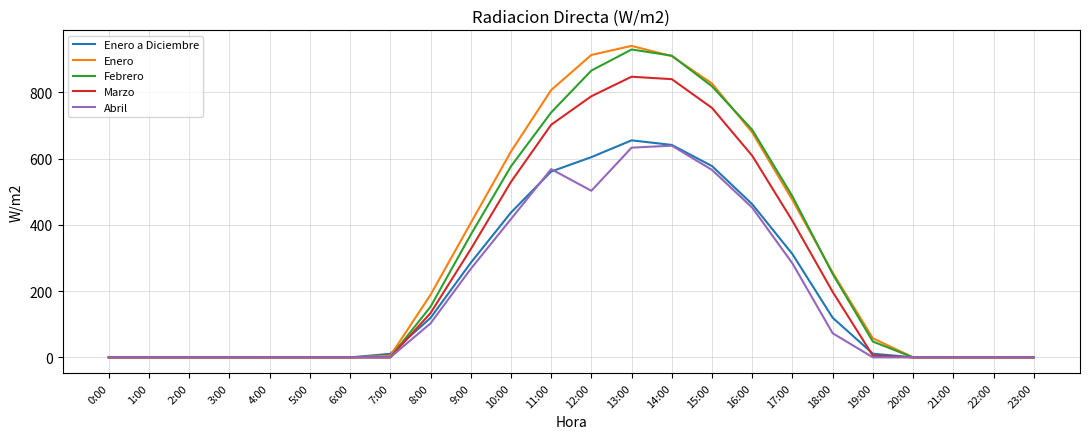

What is the spread (max minus min) of values at 18:00?

183.2